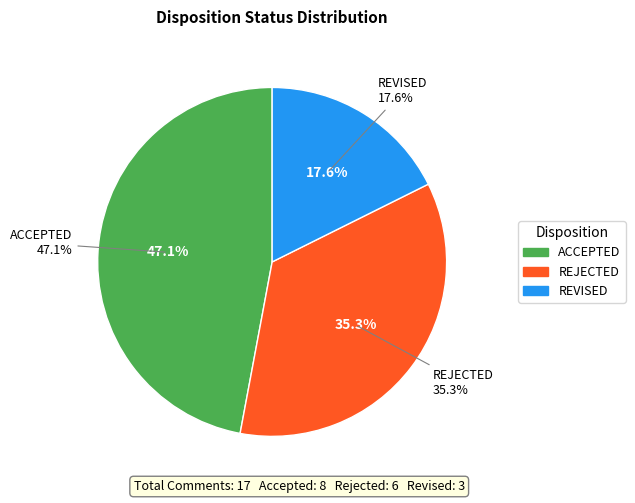

How many slices are in this pie chart?

3